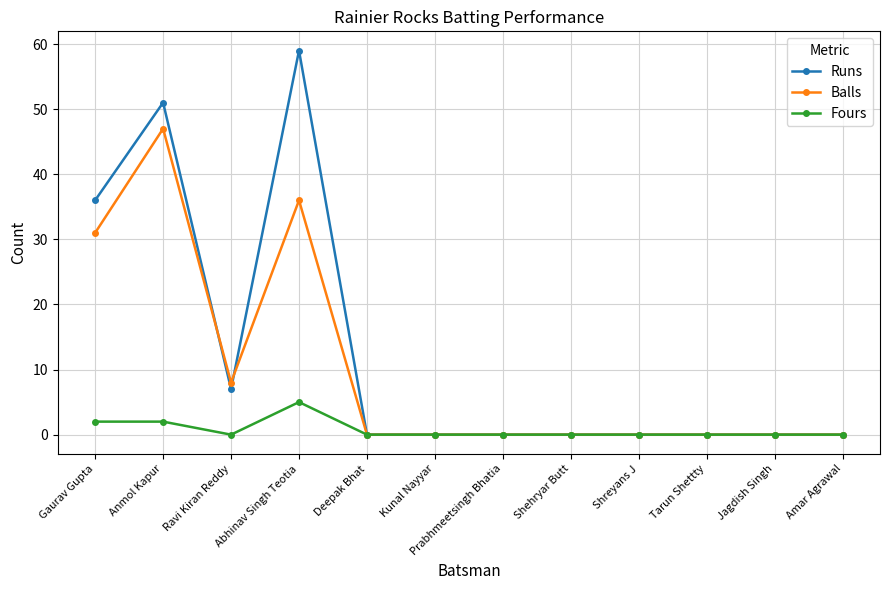

Reading left to right, what are all the values shown in this chart?

Runs: 36	51	7	59	0	0	0	0	0	0	0	0
Balls: 31	47	8	36	0	0	0	0	0	0	0	0
Fours: 2	2	0	5	0	0	0	0	0	0	0	0